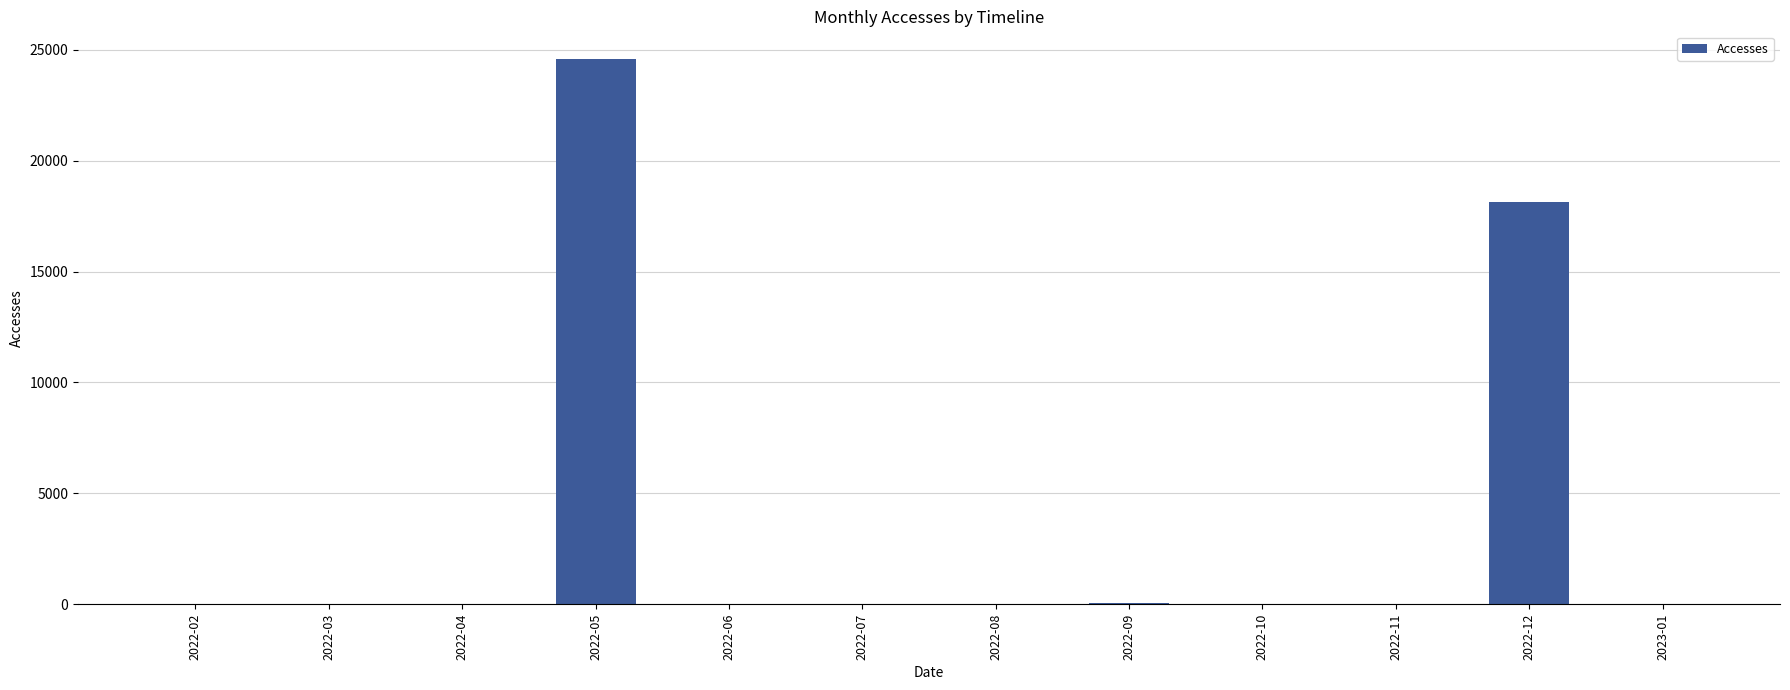

Where does the data first go above 12?

2022-02